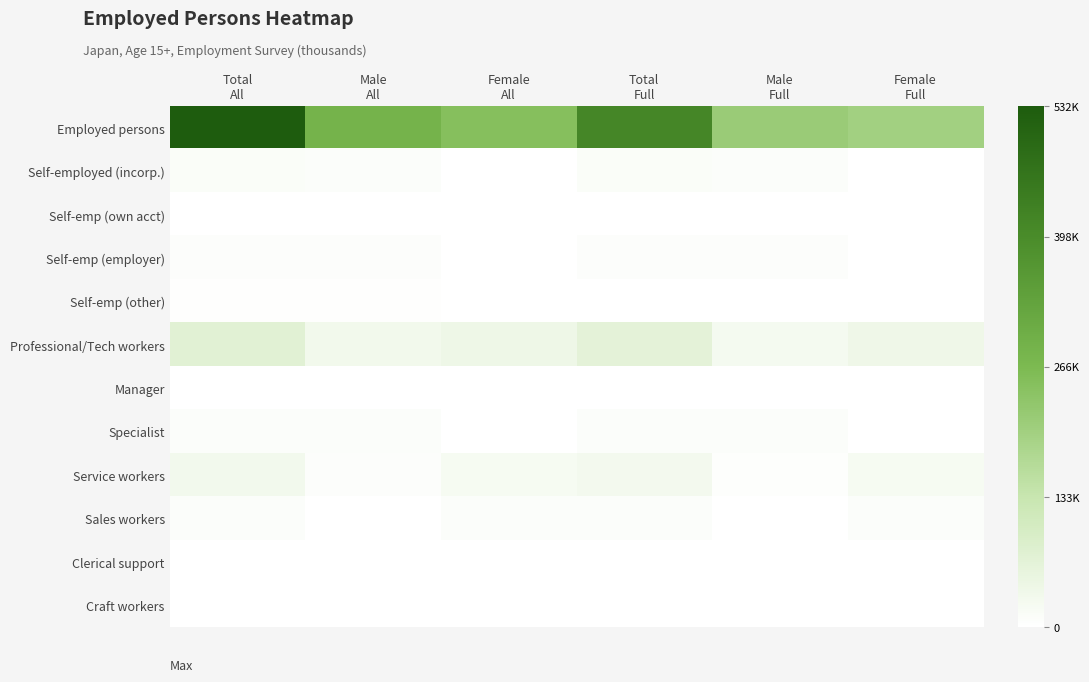

What is the smallest value displayed?

20